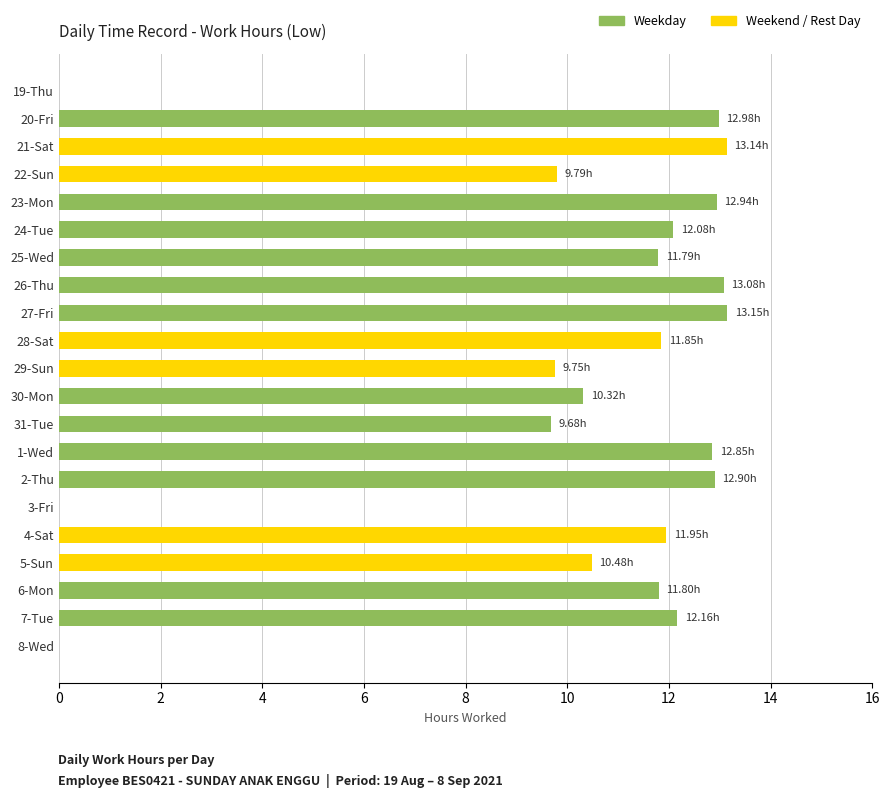

What is the sum of the values at 28-Sat and 23-Mon?

24.8